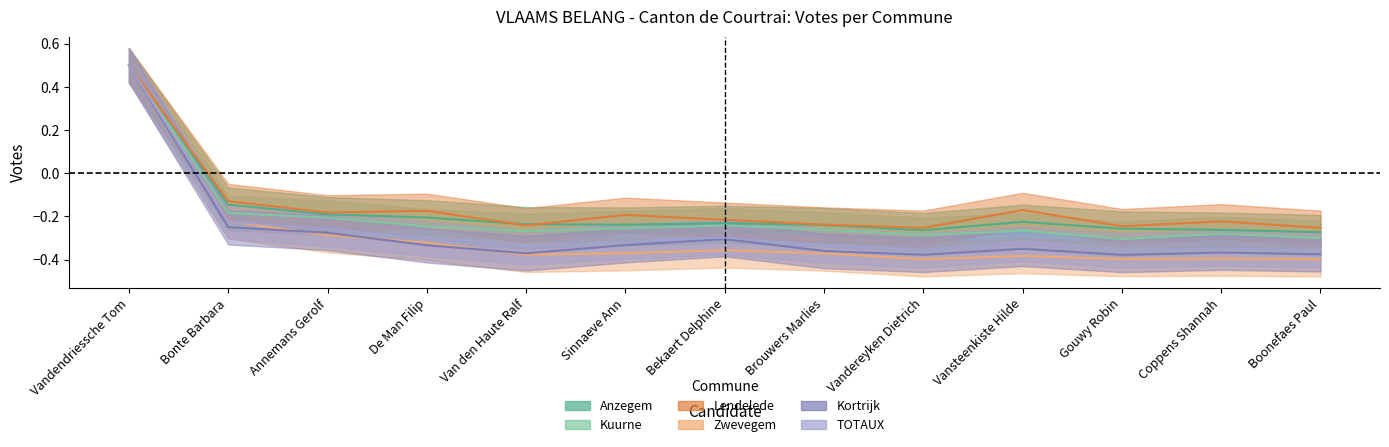

How many distinct data groups are displayed?

6